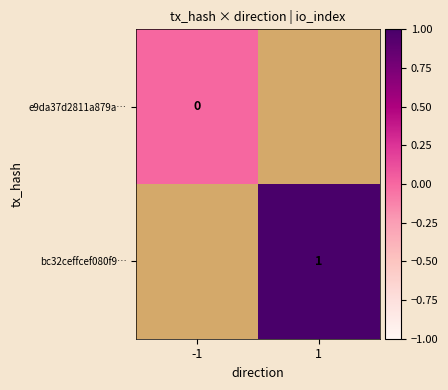

The bc32ceffcef080f9… series shows 1 at 1. True or false?

True